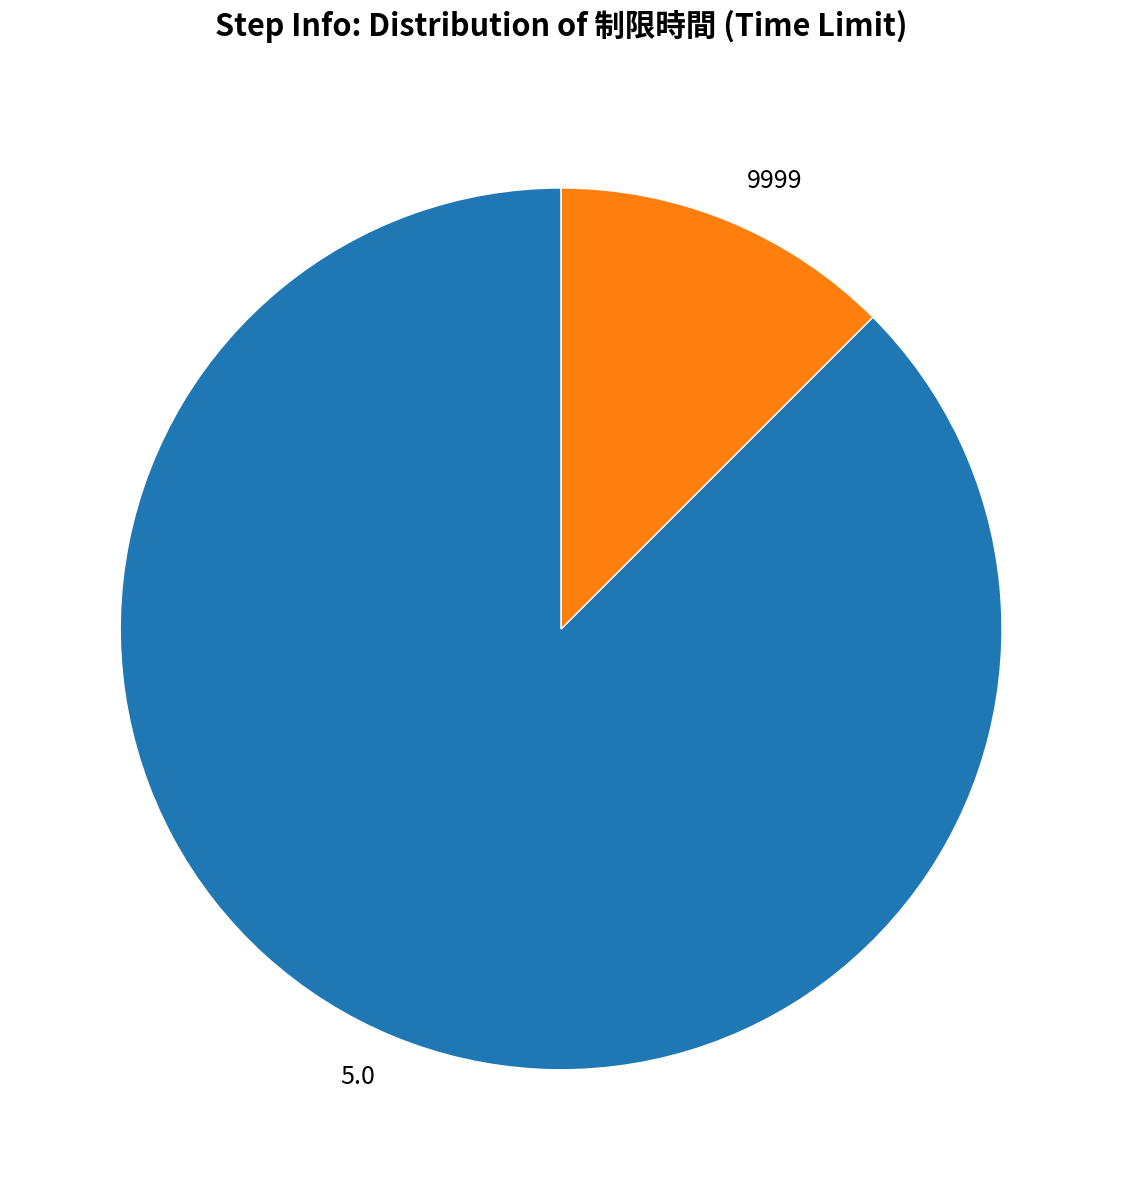

Is there a majority slice in this chart?

Yes